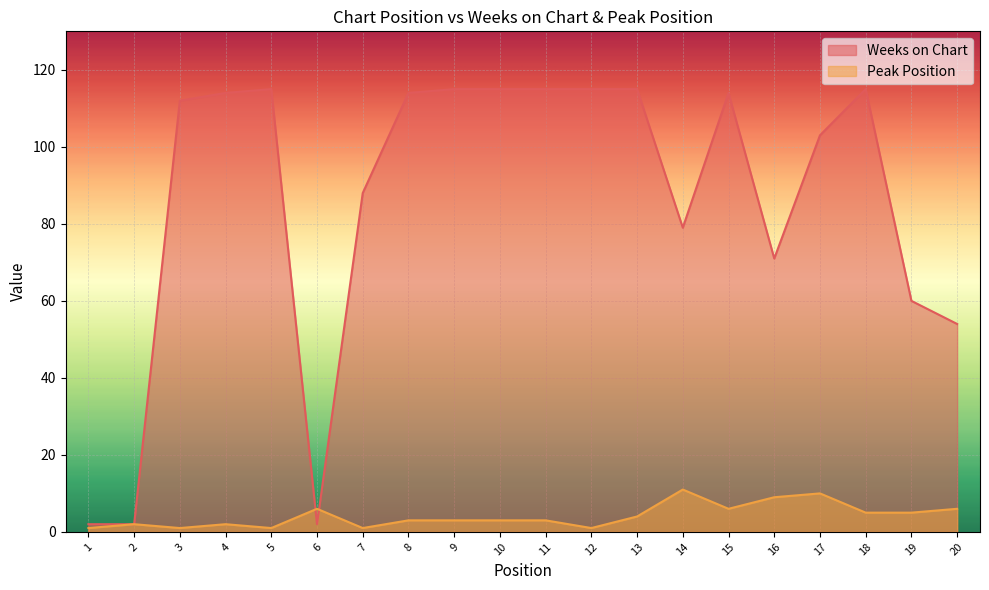

Reading left to right, list all the values displayed in this chart.

Weeks on Chart: 1=2	2=2	3=112	4=114	5=115	6=2	7=88	8=114	9=115	10=115	11=115	12=115	13=115	14=79	15=114	16=71	17=103	18=115	19=60	20=54
Peak Position: 1=1	2=2	3=1	4=2	5=1	6=6	7=1	8=3	9=3	10=3	11=3	12=1	13=4	14=11	15=6	16=9	17=10	18=5	19=5	20=6